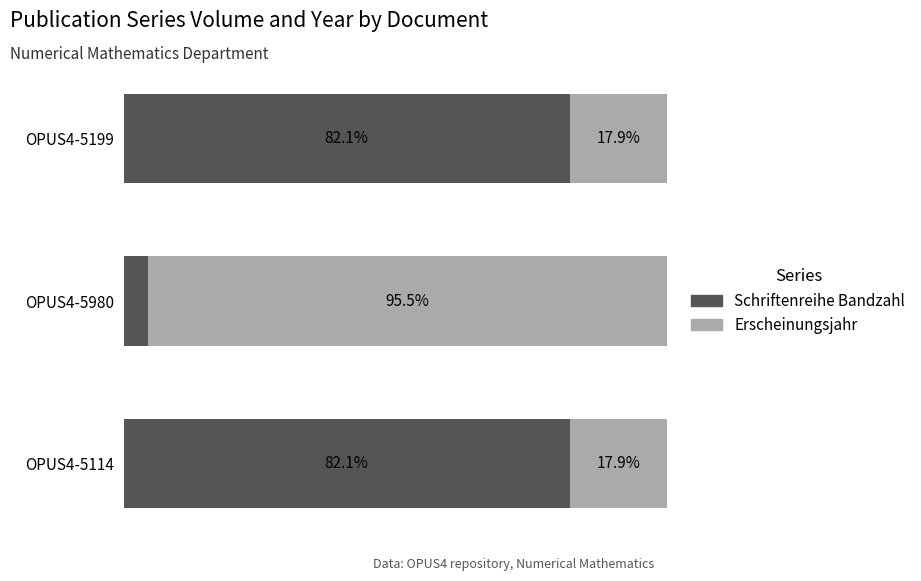

What are all the series names shown in the legend?

Schriftenreihe Bandzahl, Erscheinungsjahr